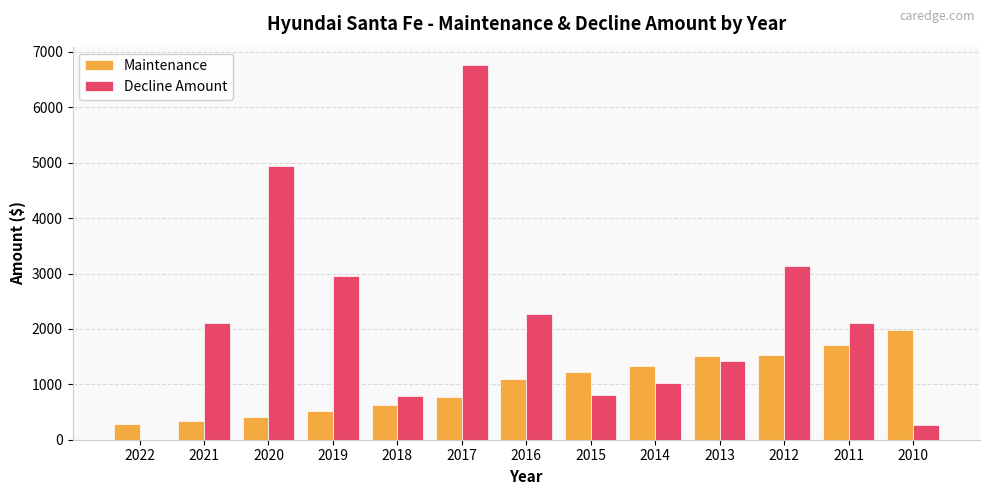

Which series has the largest total across all categories?

Decline Amount